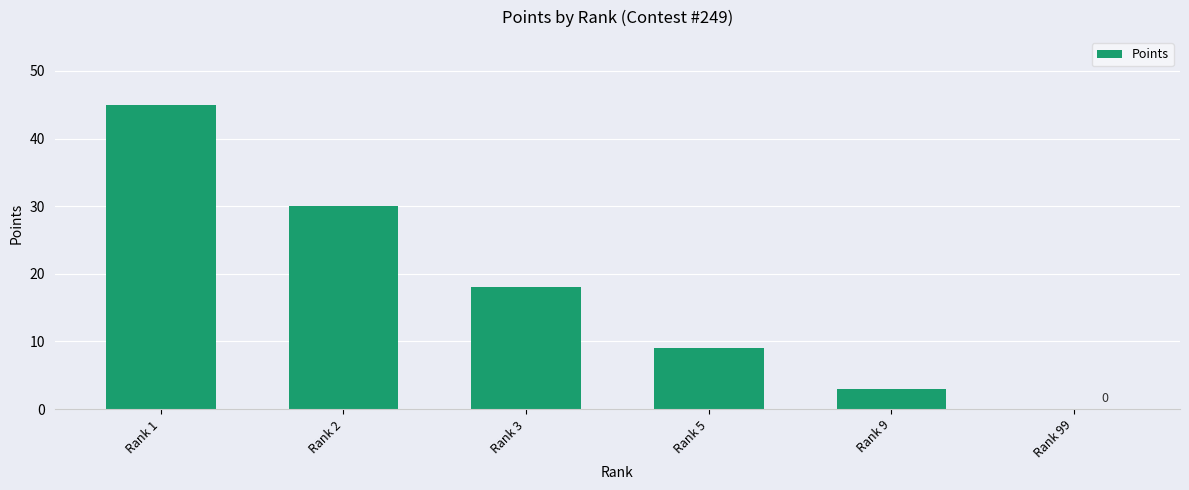

How many data points does each series have?

6